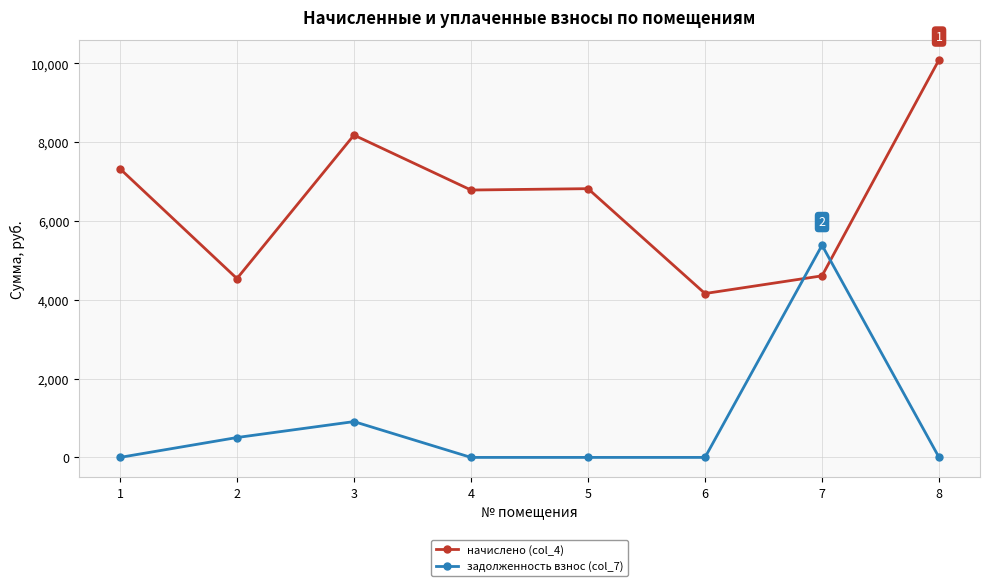

How many data points does each series have?

8